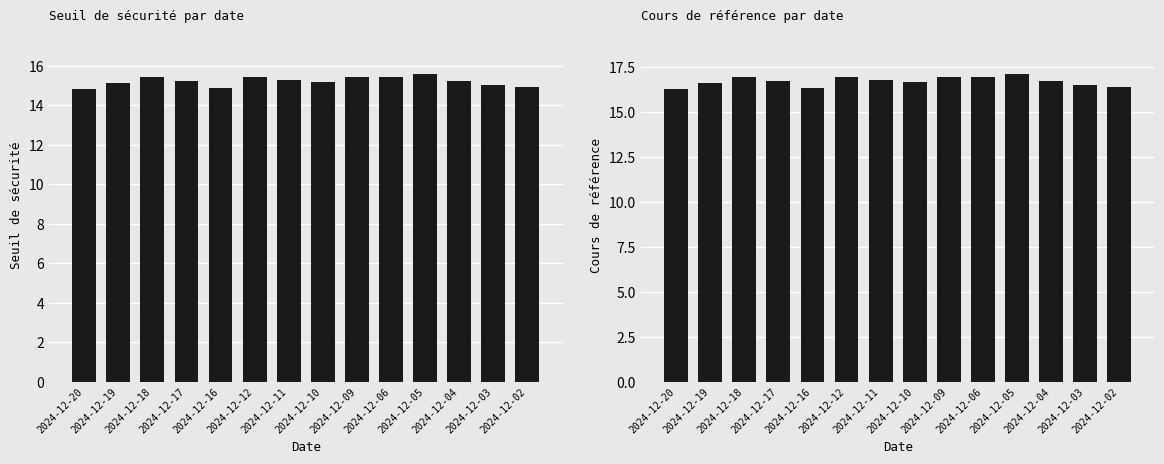

What is the greatest value displayed?

17.1